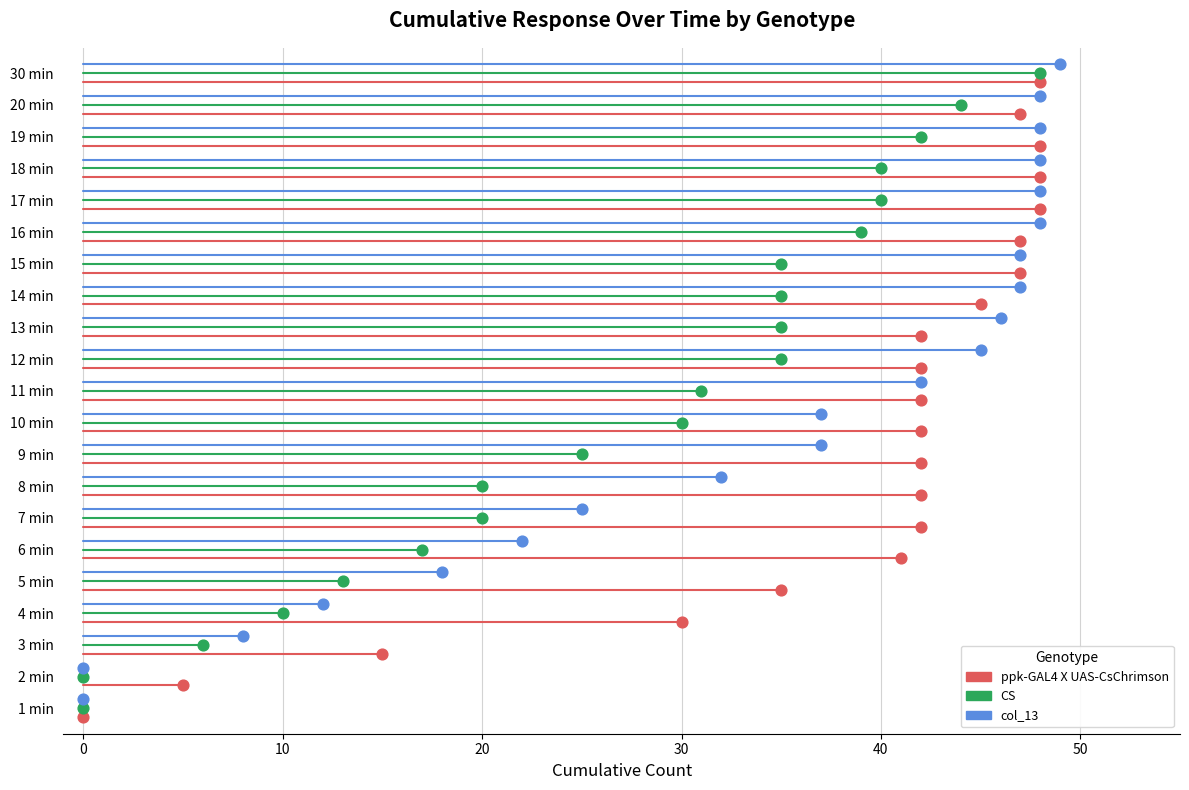

Which series contains the highest Y value?

col_13